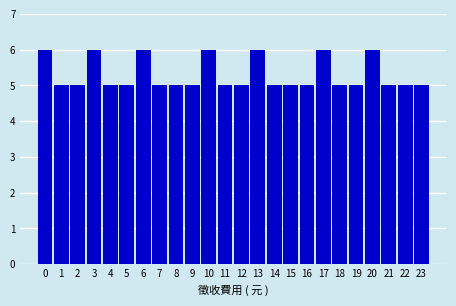

Reading right to left, list all the values displayed in this chart.

5	5	5	6	5	5	6	5	5	5	6	5	5	6	5	5	5	6	5	5	6	5	5	6